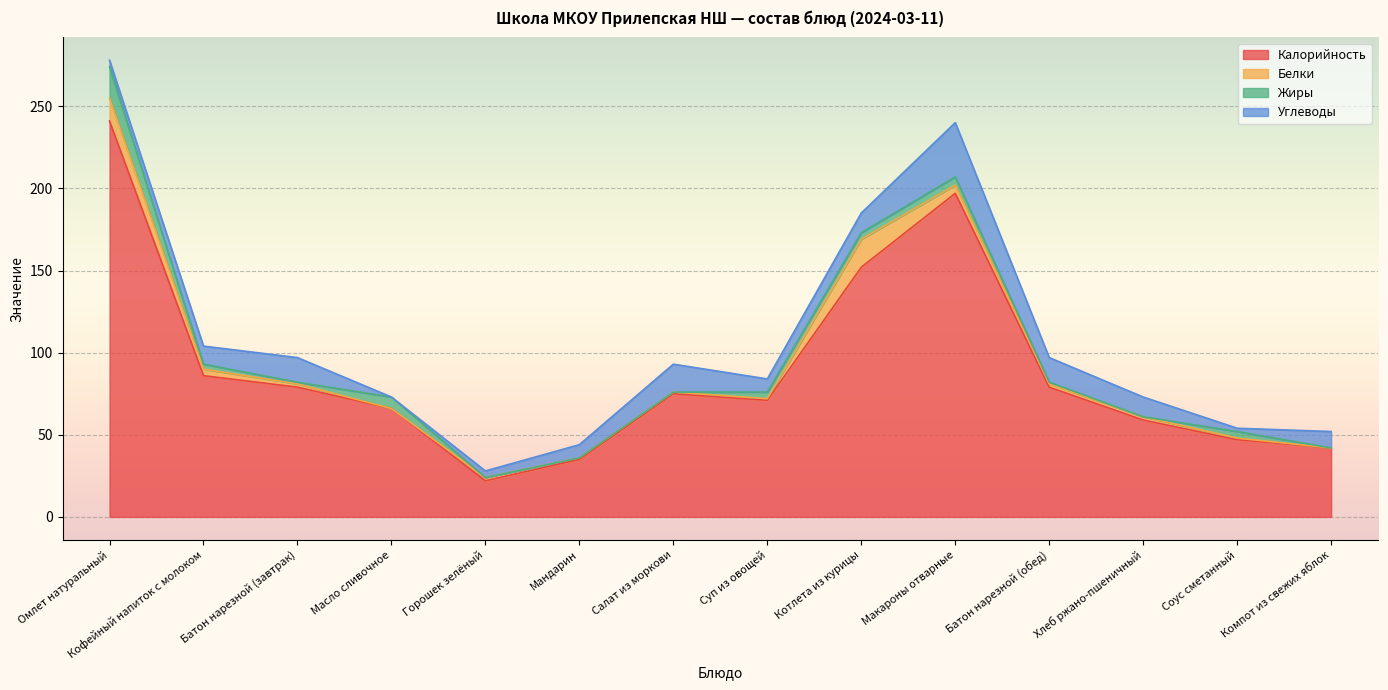

In Жиры, how many points are higher than both neighbors (excluding endpoints)?

3